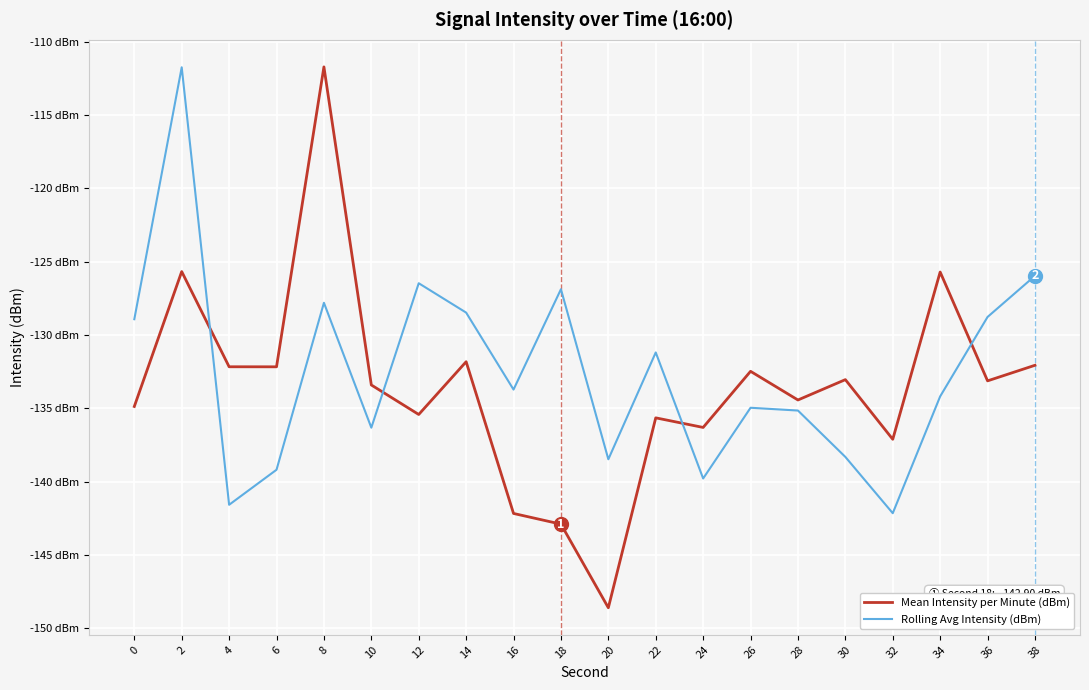

Reading right to left, transcribe all the data shown in this chart.

Mean Intensity per Minute (dBm): -132.1	-133.1	-125.7	-137.1	-133.1	-134.4	-132.5	-136.3	-135.7	-148.6	-142.9	-142.2	-131.8	-135.4	-133.4	-111.7	-132.2	-132.2	-125.7	-134.9
Rolling Avg Intensity (dBm): -126.0	-128.8	-134.2	-142.2	-138.3	-135.2	-135.0	-139.8	-131.2	-138.5	-126.9	-133.7	-128.5	-126.5	-136.3	-127.8	-139.2	-141.6	-111.8	-128.9